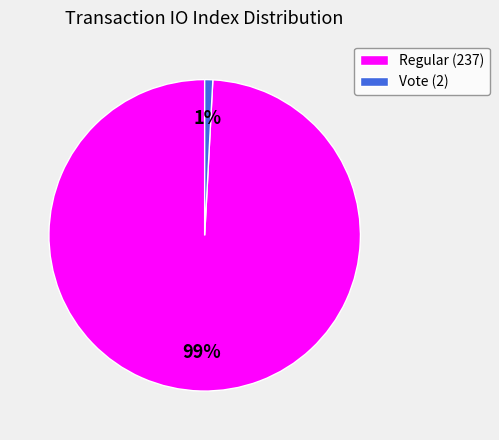

Count the number of slices in the pie.

2